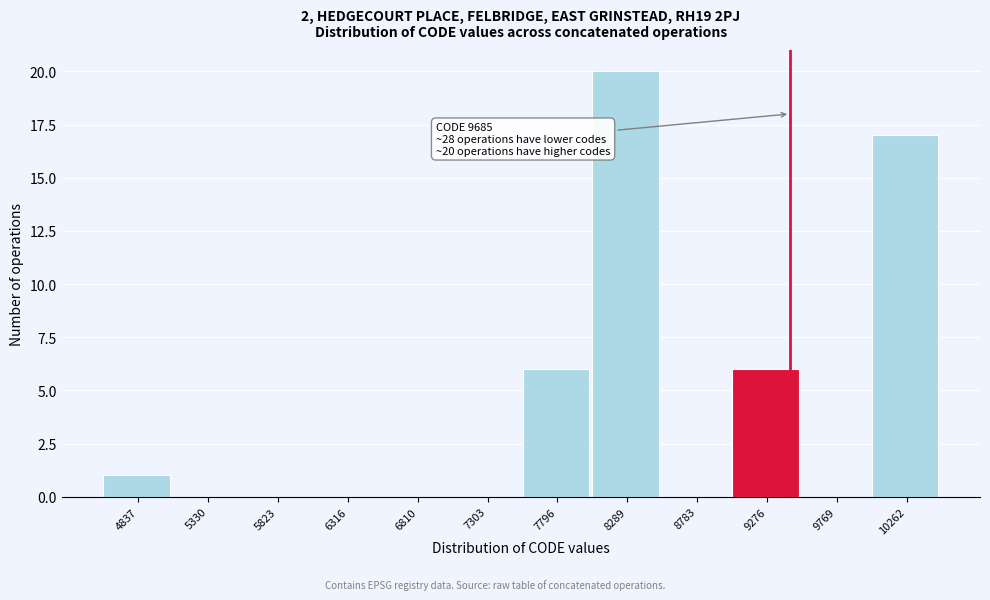

Reading left to right, what are all the values shown in this chart?

4837=1	5330=0	5823=0	6316=0	6810=0	7303=0	7796=6	8289=20	8783=0	9276=6	9769=0	10262=17